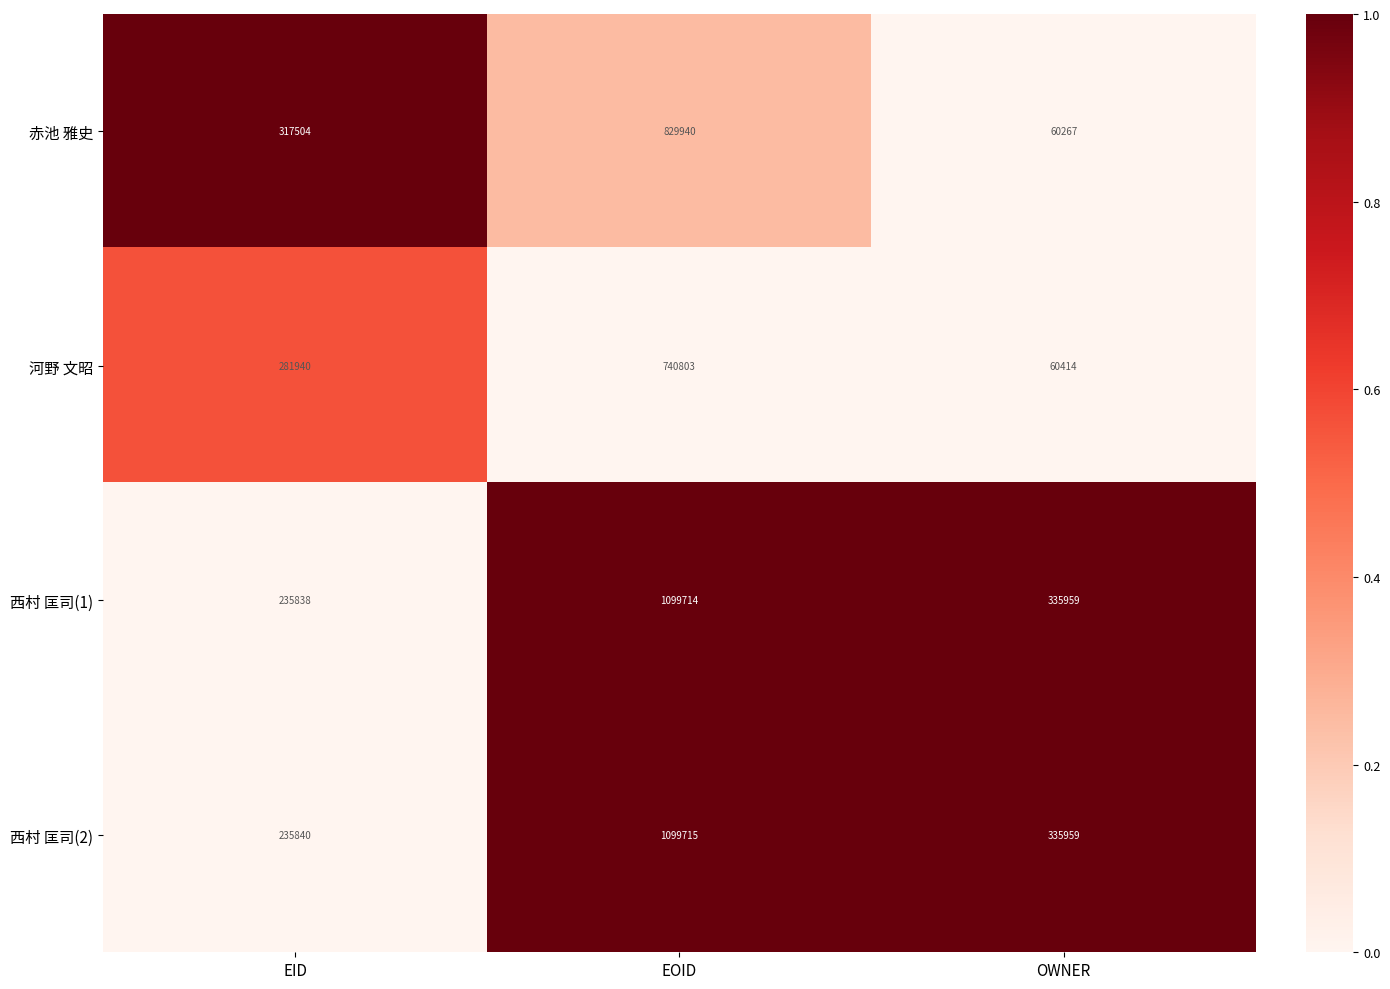

Reading left to right, what are all the values shown in this chart?

赤池 雅史: 317504	829940	60267
河野 文昭: 281940	740803	60414
西村 匡司(1): 235838	1099714	335959
西村 匡司(2): 235840	1099715	335959